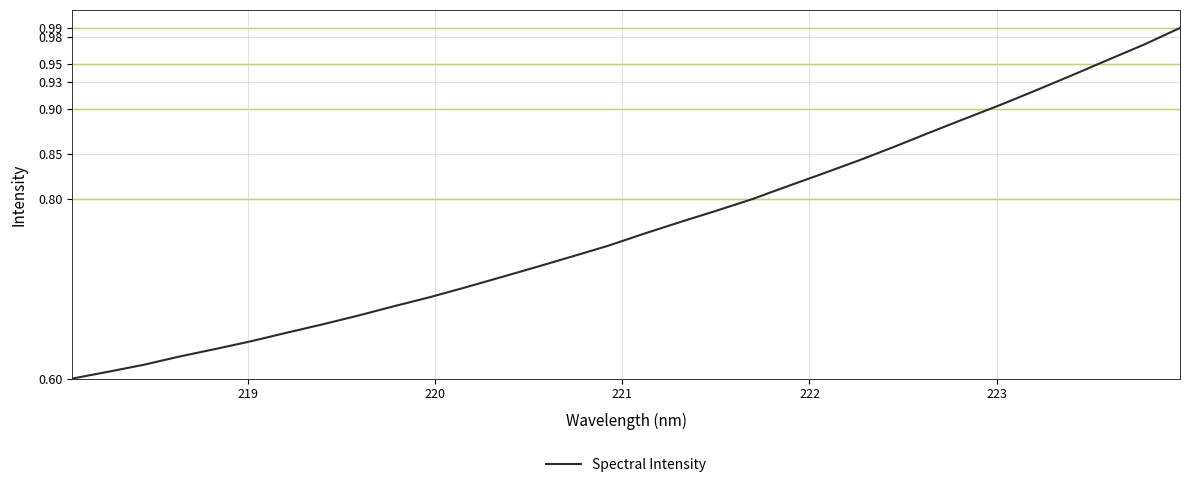

What is the difference between the maximum and minimum values?

0.4